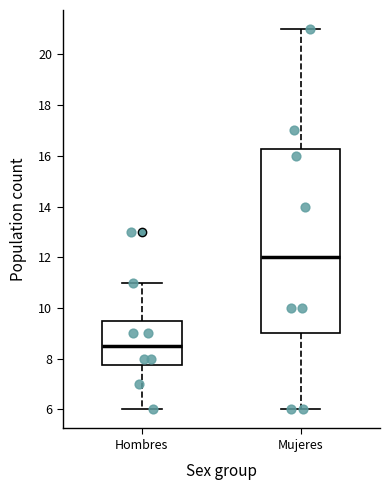

Reading left to right, read every box against the y-axis: the position of its median line, the range the box covers, and the ends of its whiskers. The values are not printed on the chart, so give them approximately, as read against the axis.

Hombres: median 8.6, box 7.8 to 9.6, whiskers 6.0 to 11.0
Mujeres: median 12.0, box 9.0 to 16.2, whiskers 6.0 to 21.0